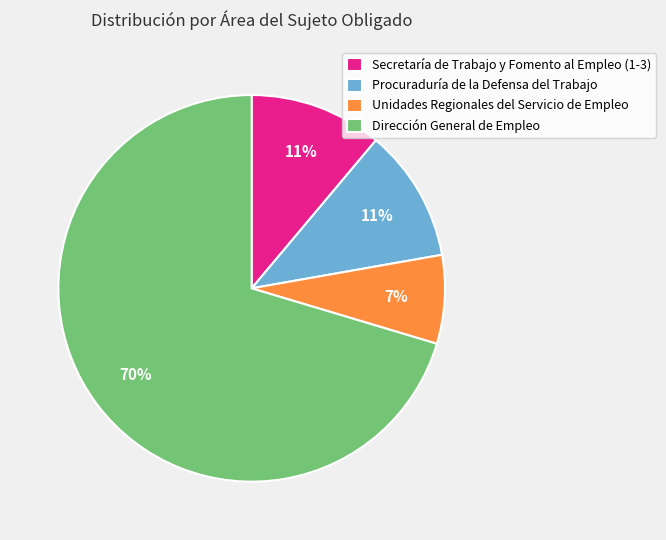

Do Unidades Regionales del Servicio de Empleo and Dirección General de Empleo together represent more than half of the pie?

Yes